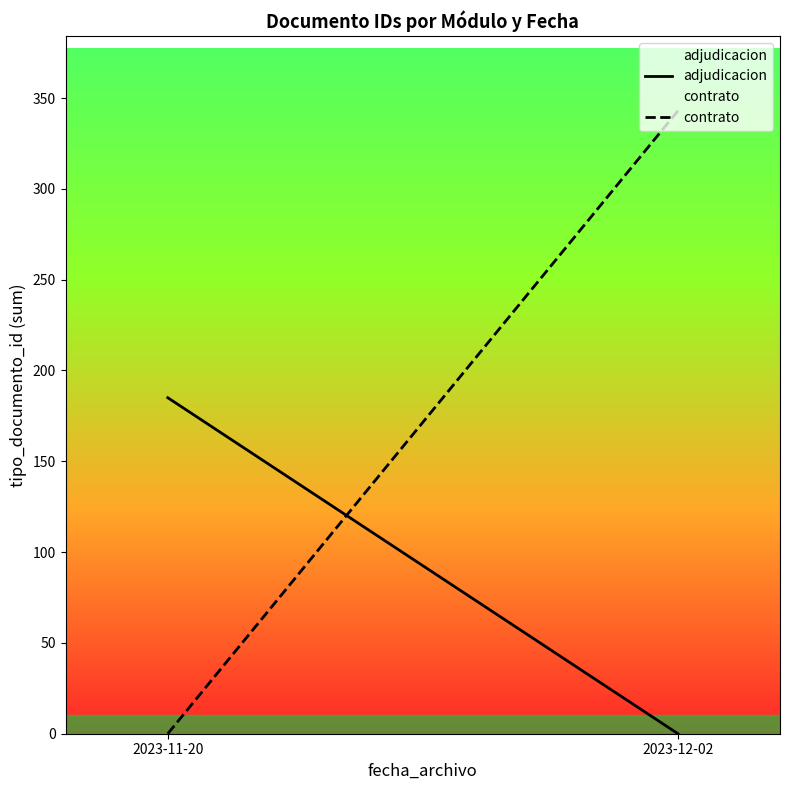

At which label does contrato reach its minimum?

2023-11-20